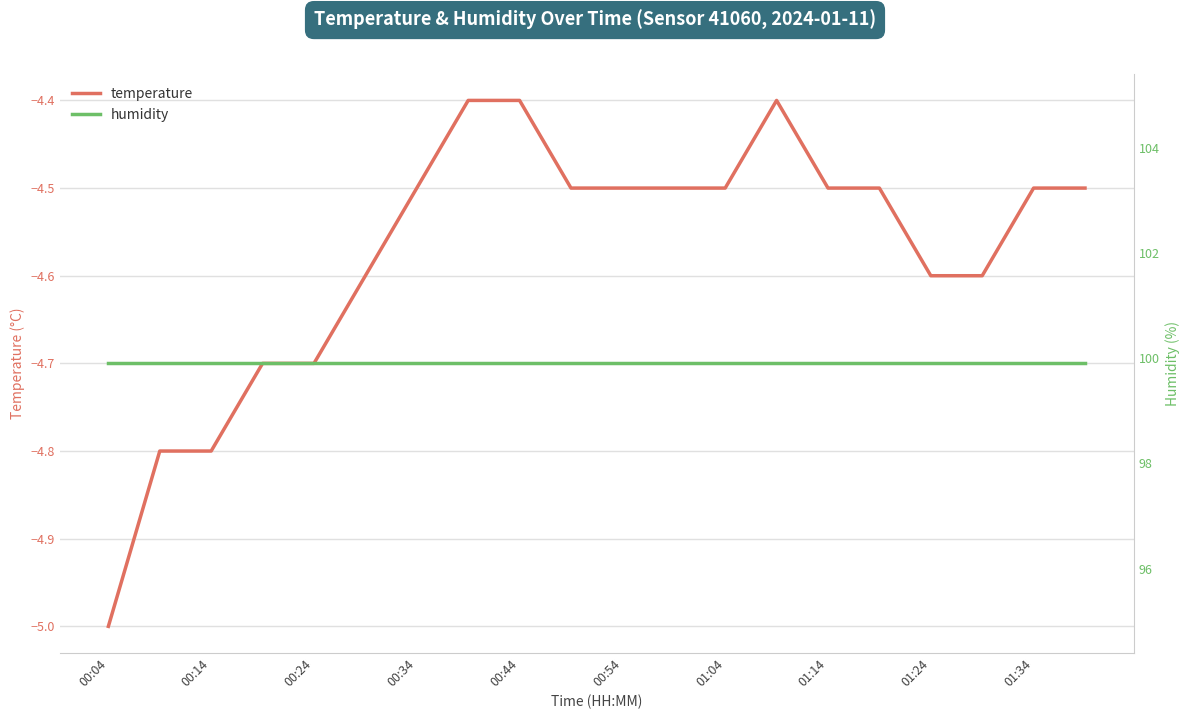

What is the value of the humidity point at the 14th from the left?

99.9